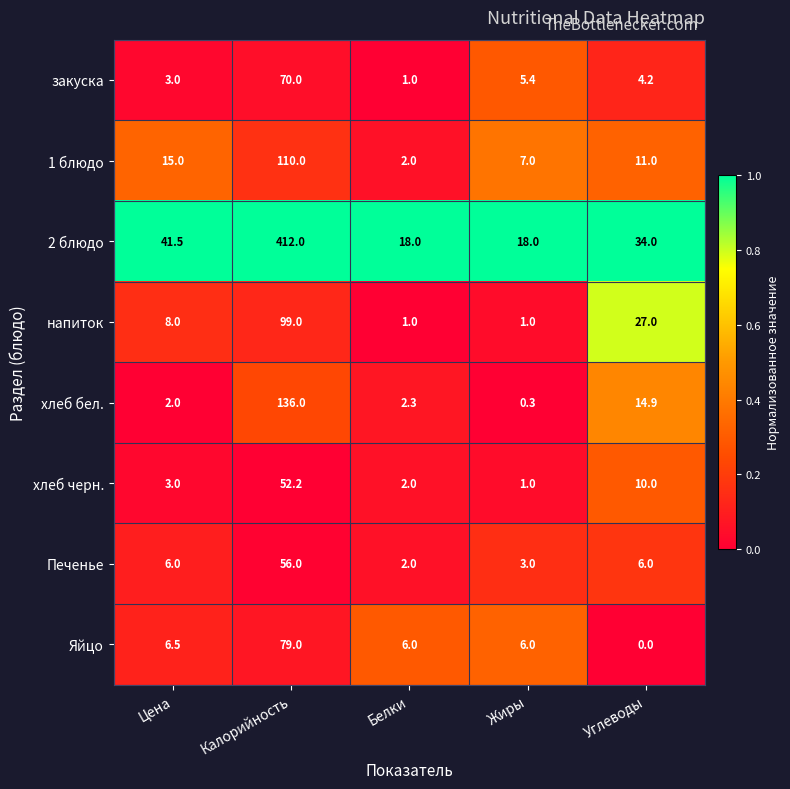

What is the average value of the напиток series?

27.2